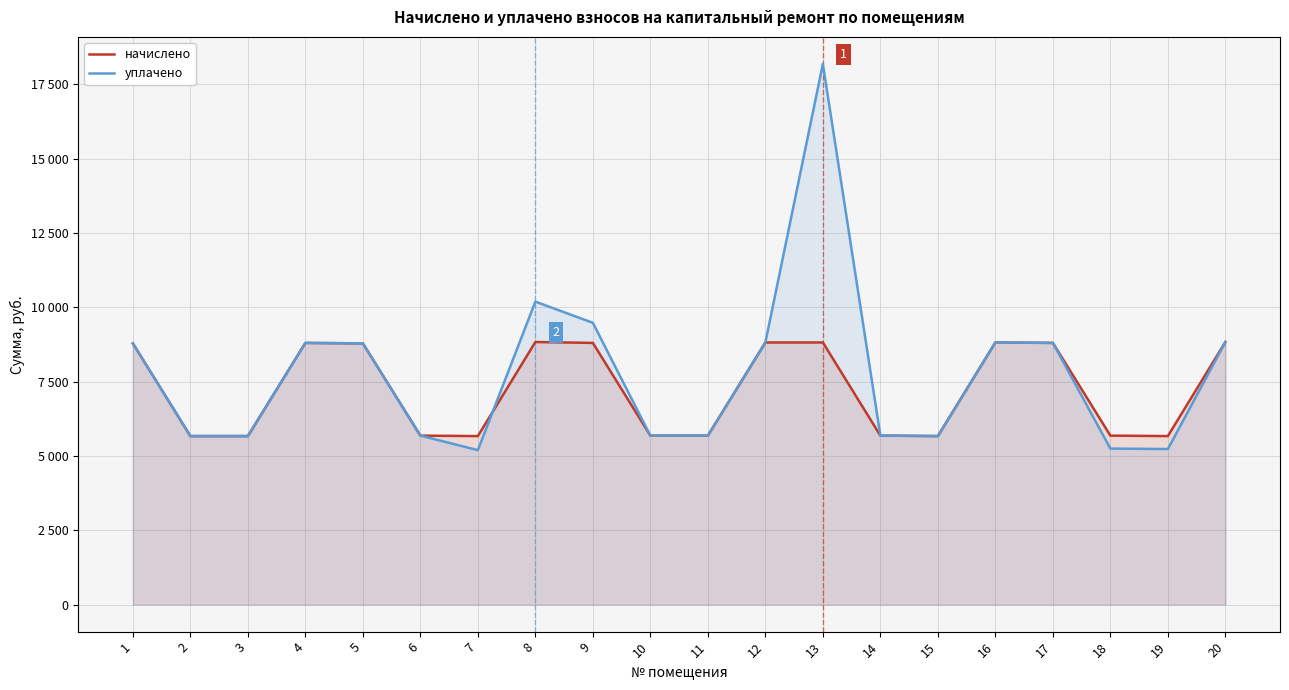

Is it true that уплачено equals 8440.2 at 15?

False